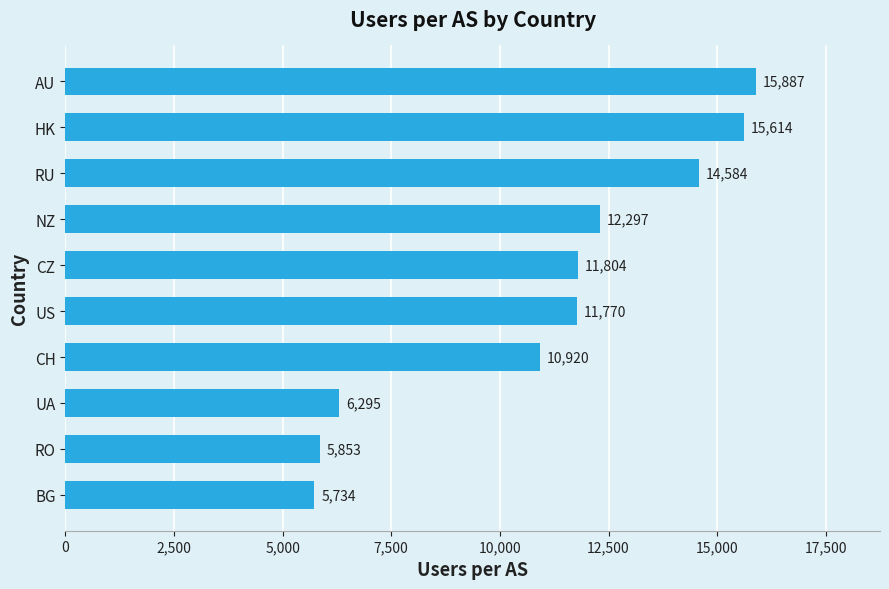

What is the maximum value shown in the chart?

15887